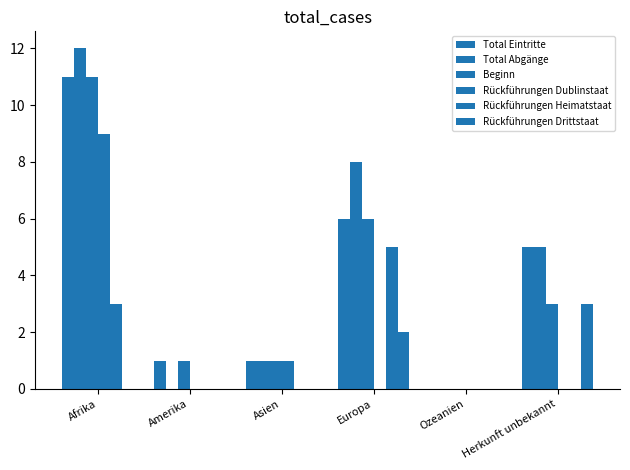

How many categories are shown in the chart?

6